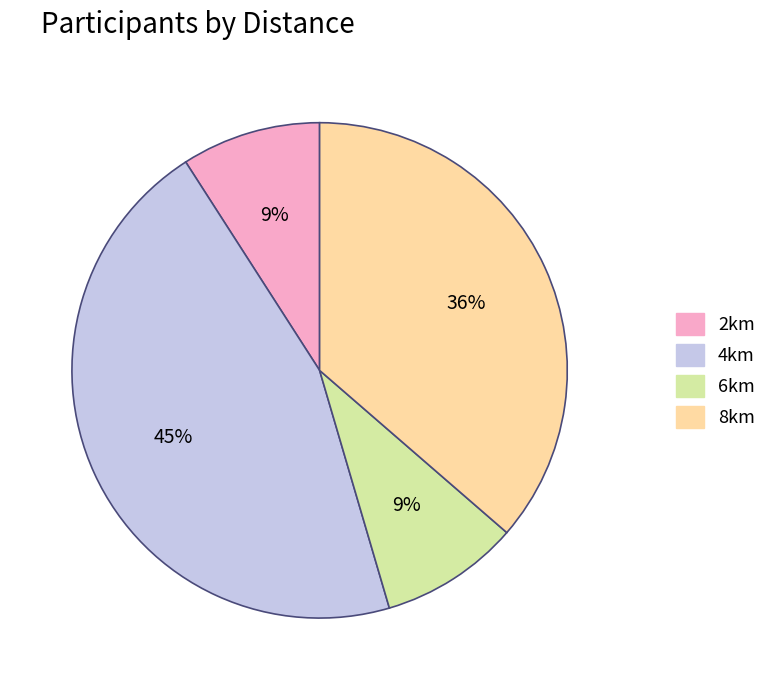

What is the largest slice in the pie chart?

4km